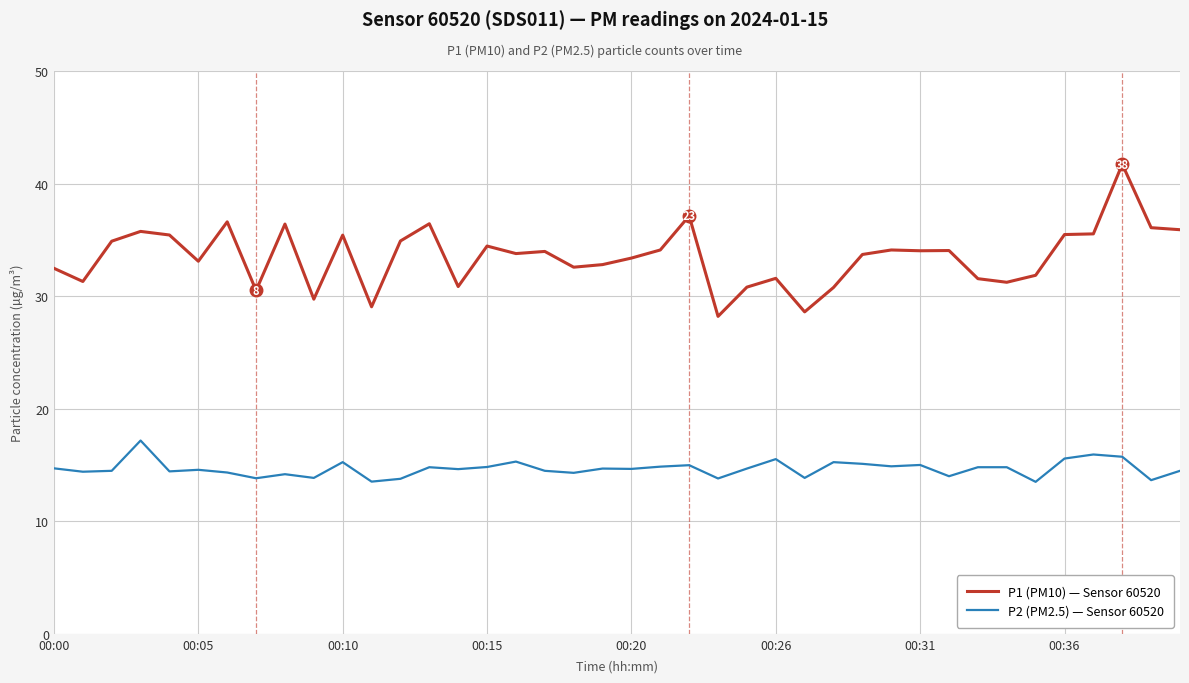

At how many categories does at least one series exceed 23?

40